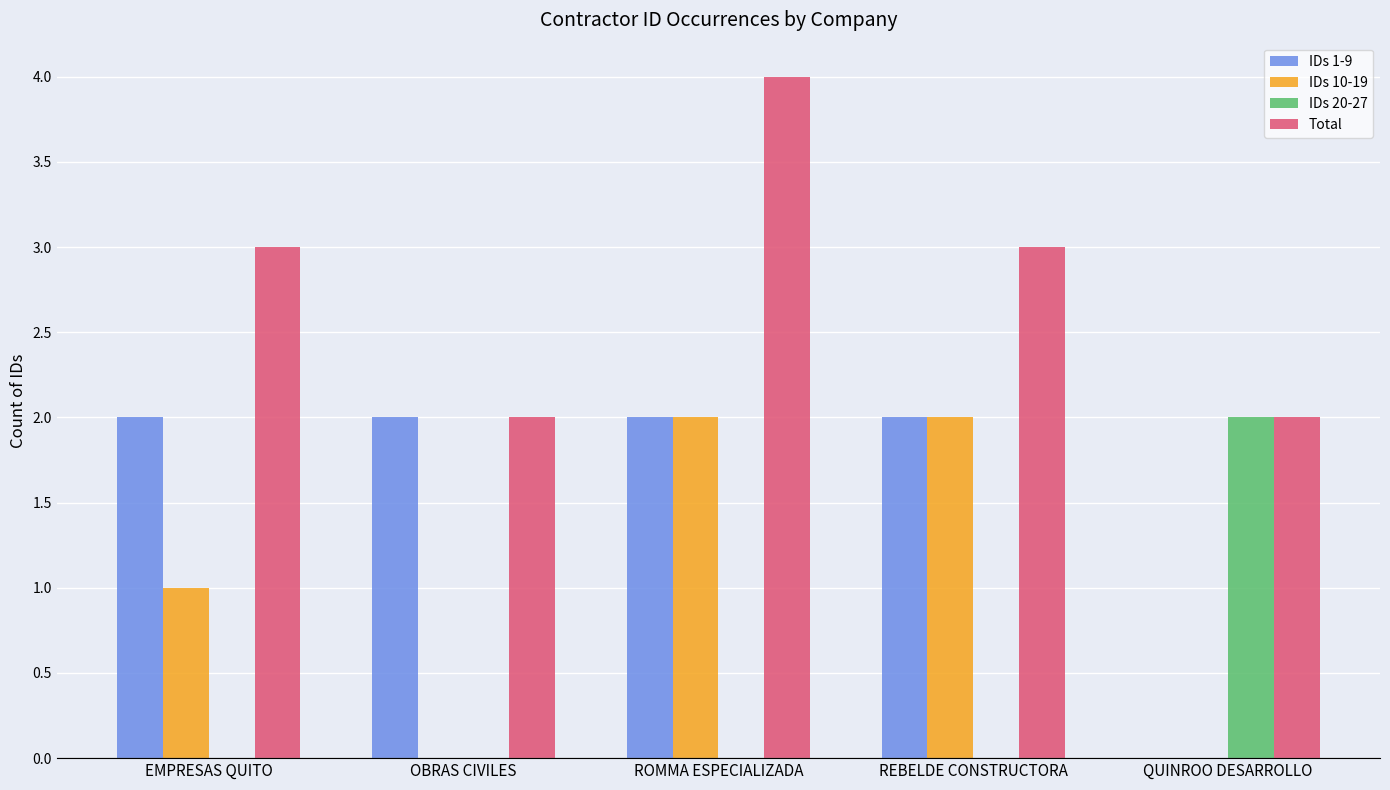

Are the bars horizontal?

No